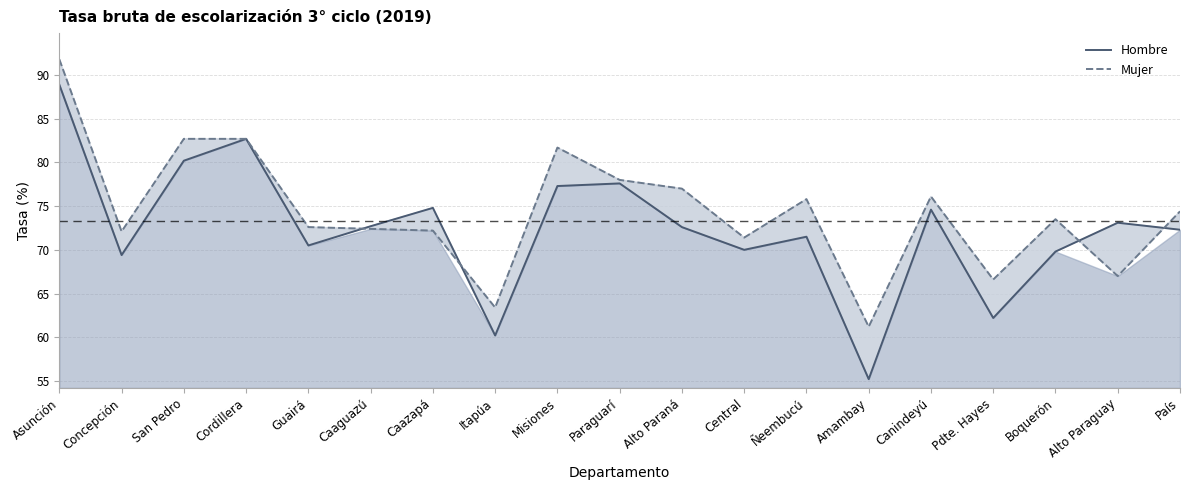

Rank the series by their average value, from lowest to highest.

Hombre, Mujer